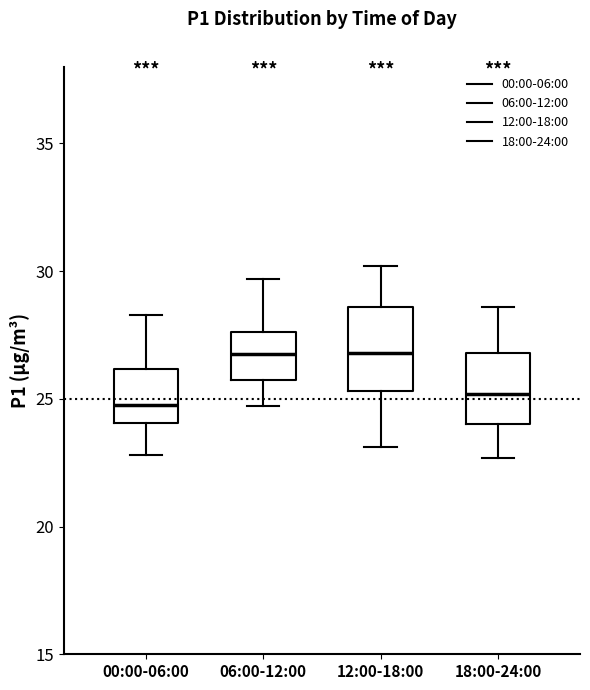

Where does the lower whisker of the box for 18:00-24:00 end on the y-axis? The values are not printed on the chart, so give them approximately, as read against the axis.

22.5